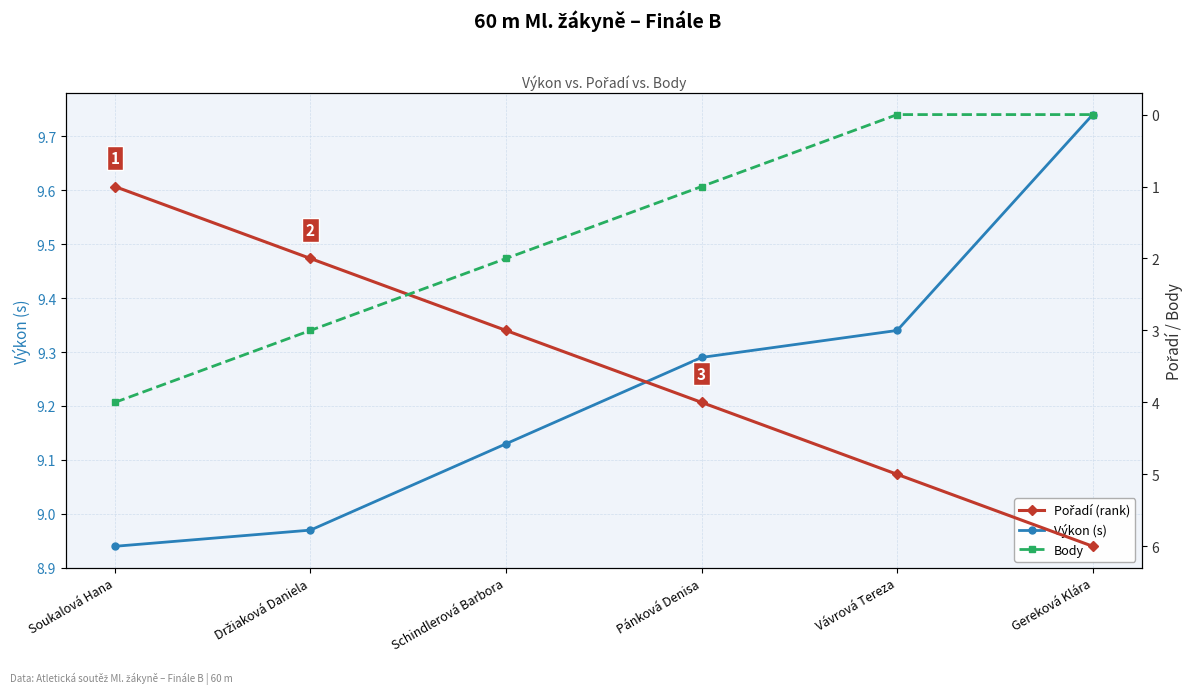

What are all the series names shown in the legend?

Výkon (s), Pořadí, Body